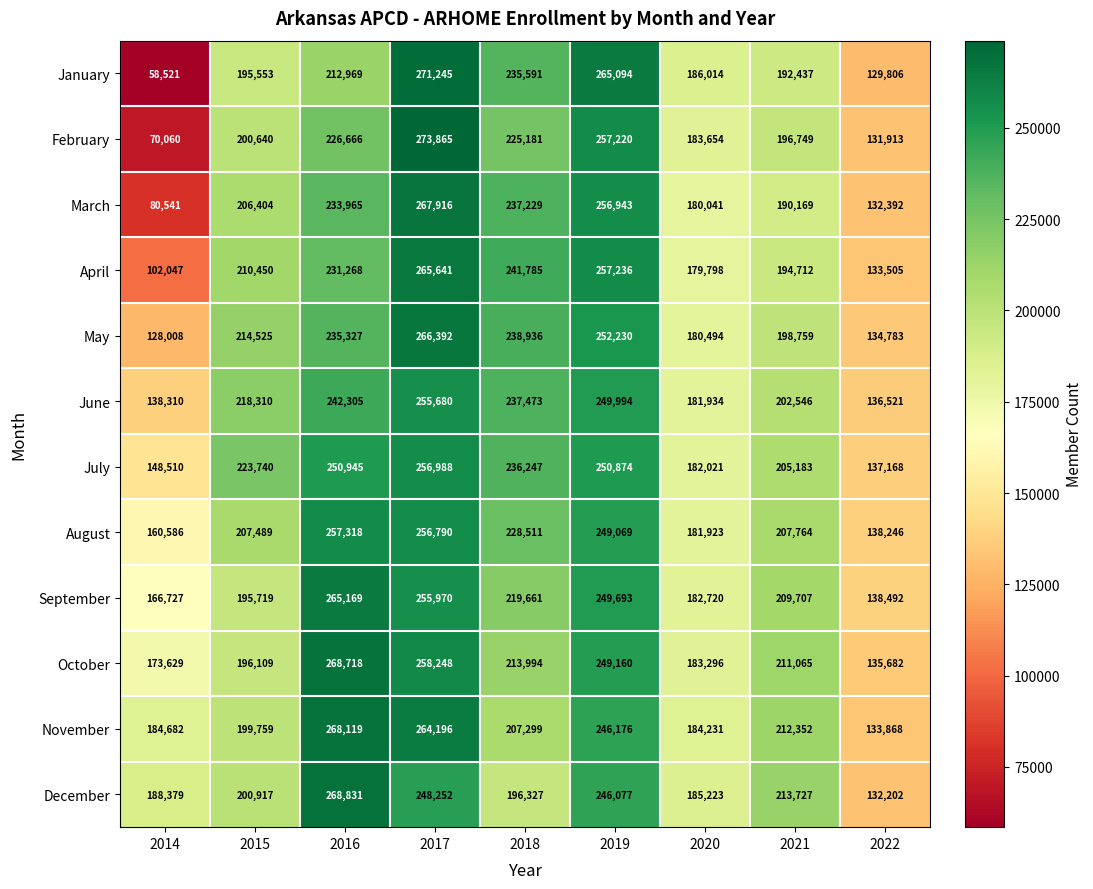

At which label is October closest to 202200?

2015